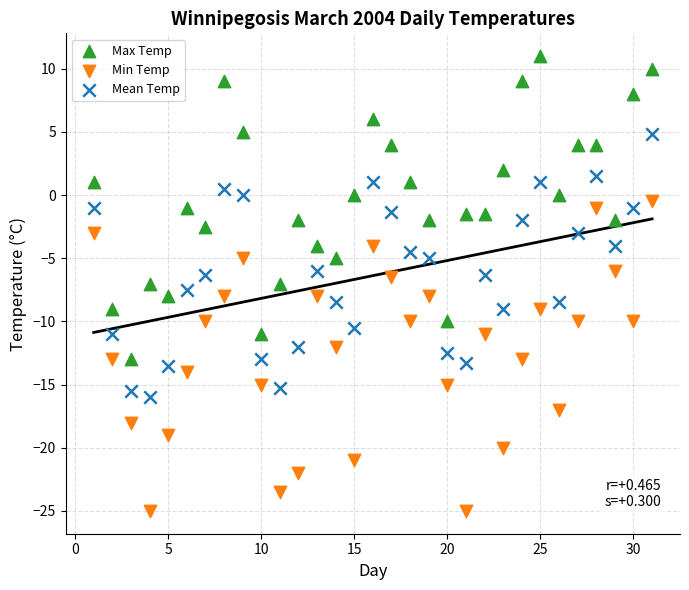

Which series has the largest Y range (max minus min)?

Min Temp